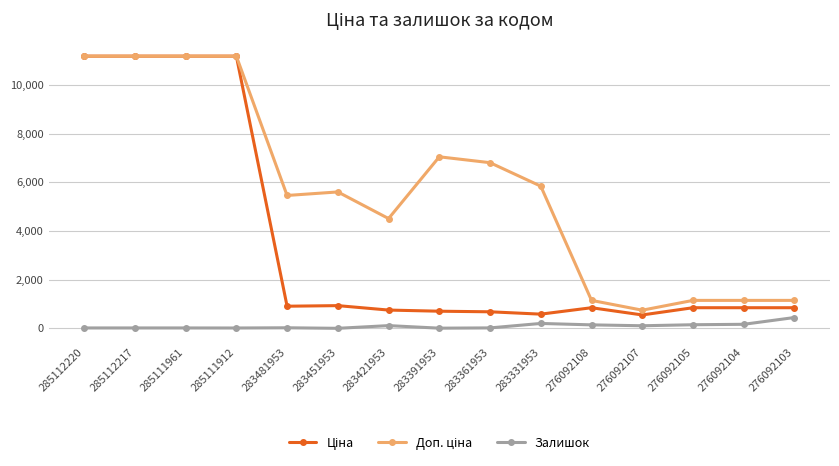

The Залишок series shows 107.0 at 276092107. True or false?

True